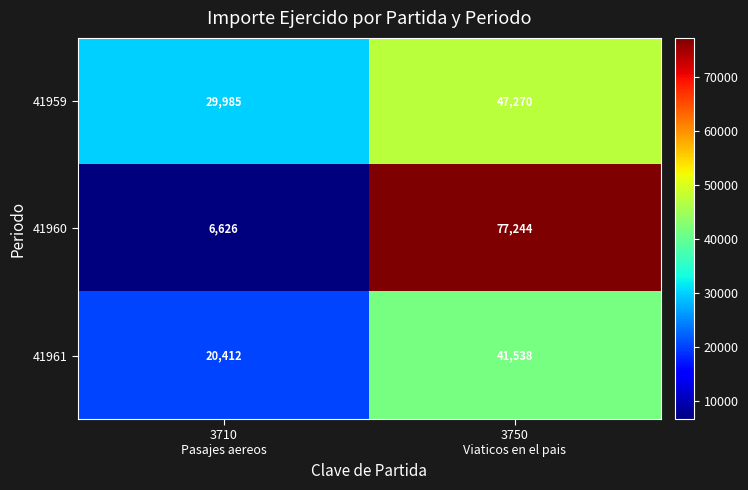

At how many categories does at least one series exceed 9892?

2